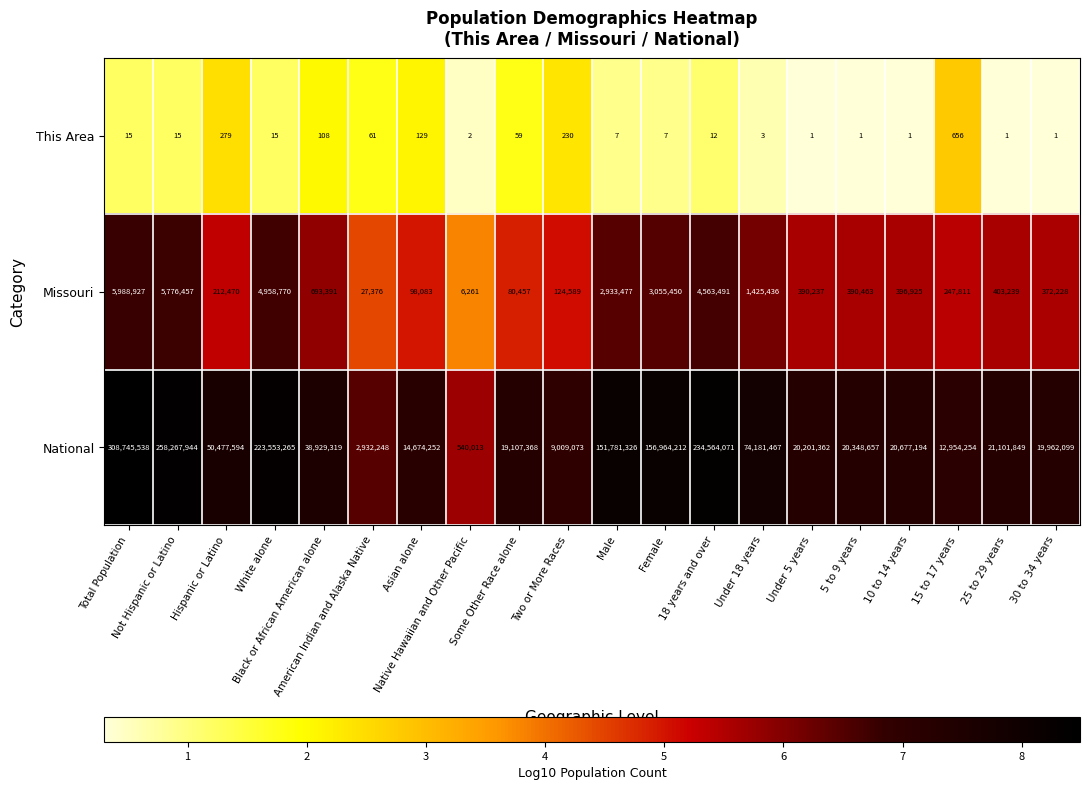

What is the lowest value of the Missouri series?

6261